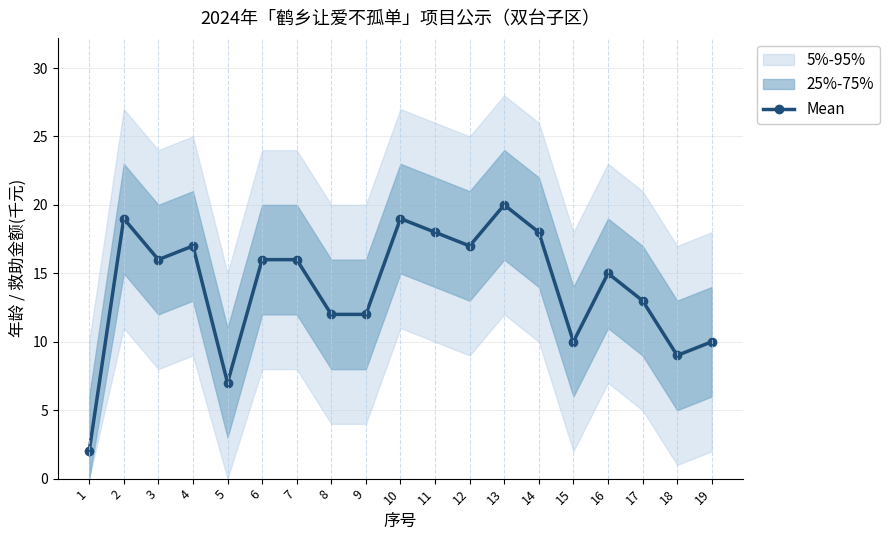

The chart shows a value of 19 at 10. True or false?

True